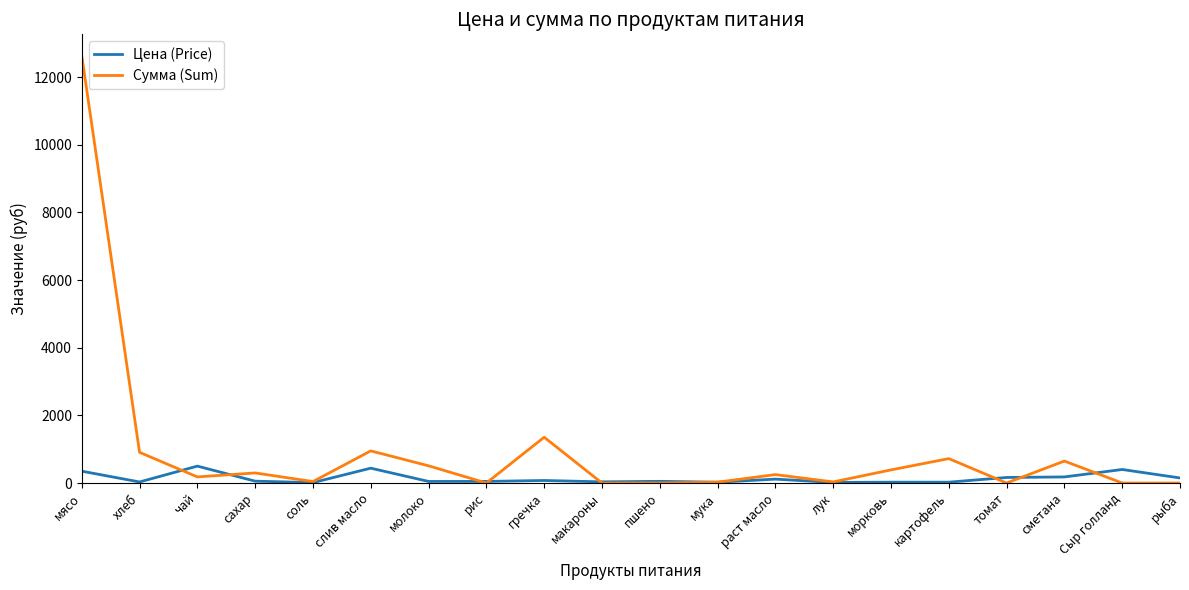

Which series has the largest range (max minus min)?

Сумма (Sum)